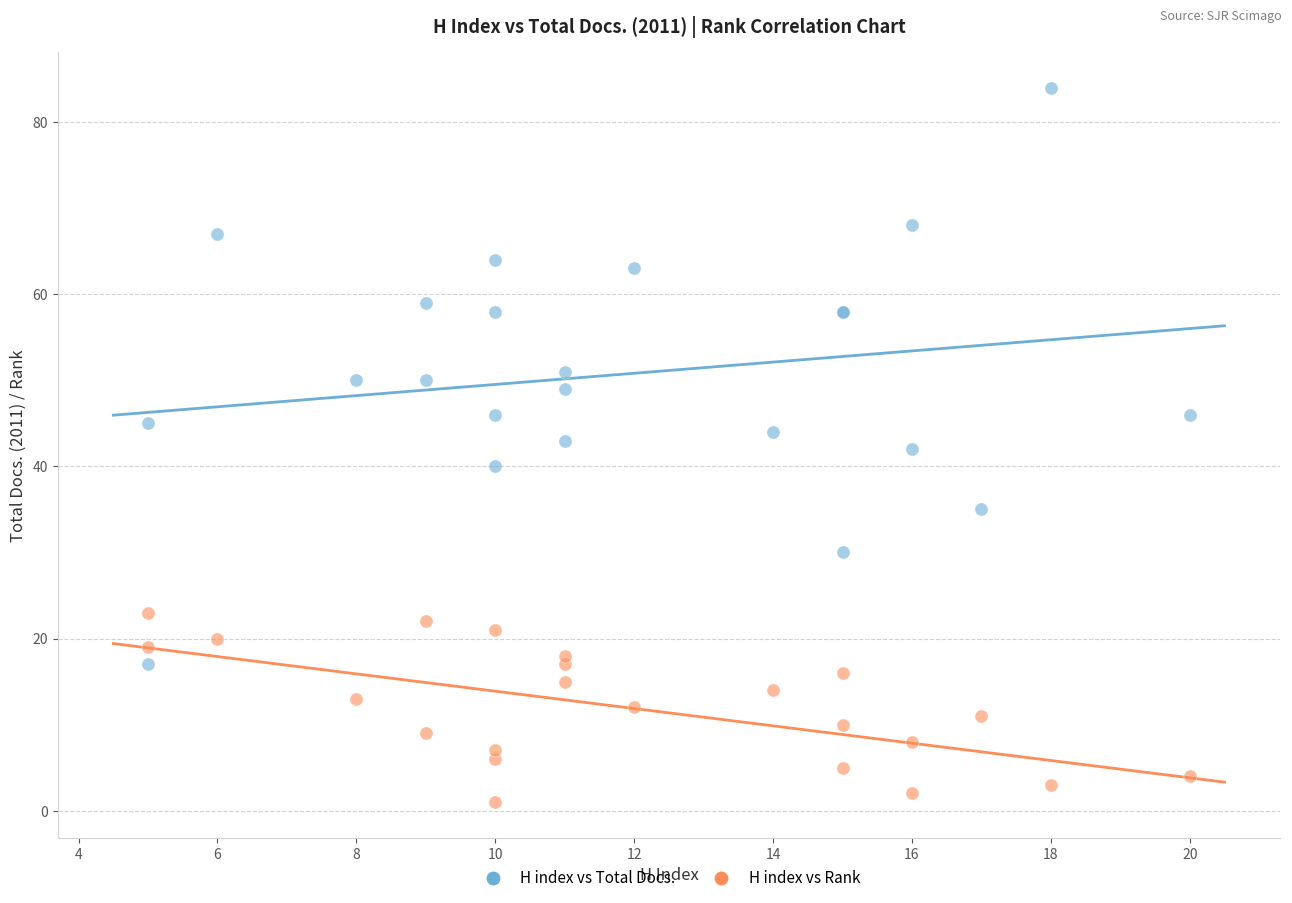

Which series reaches the maximum Y coordinate?

H index vs Total Docs.